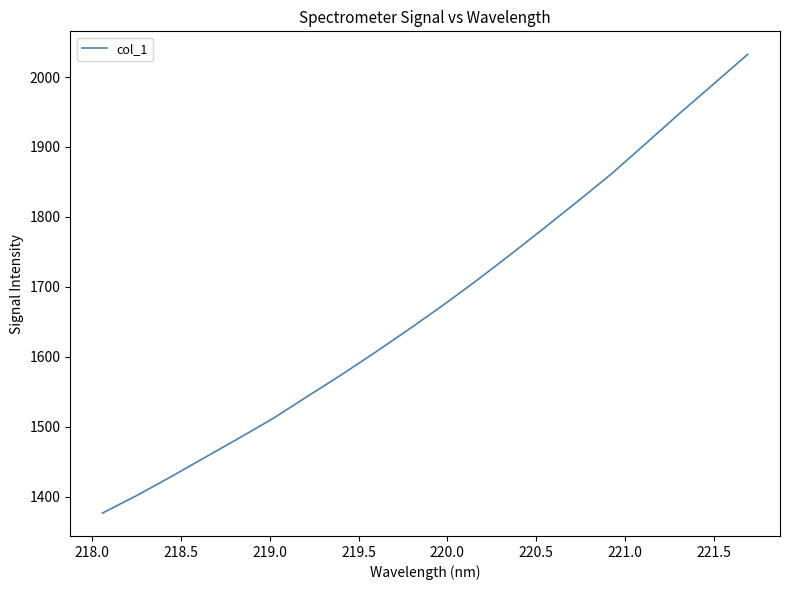

What is the sum of all values?

33489.8